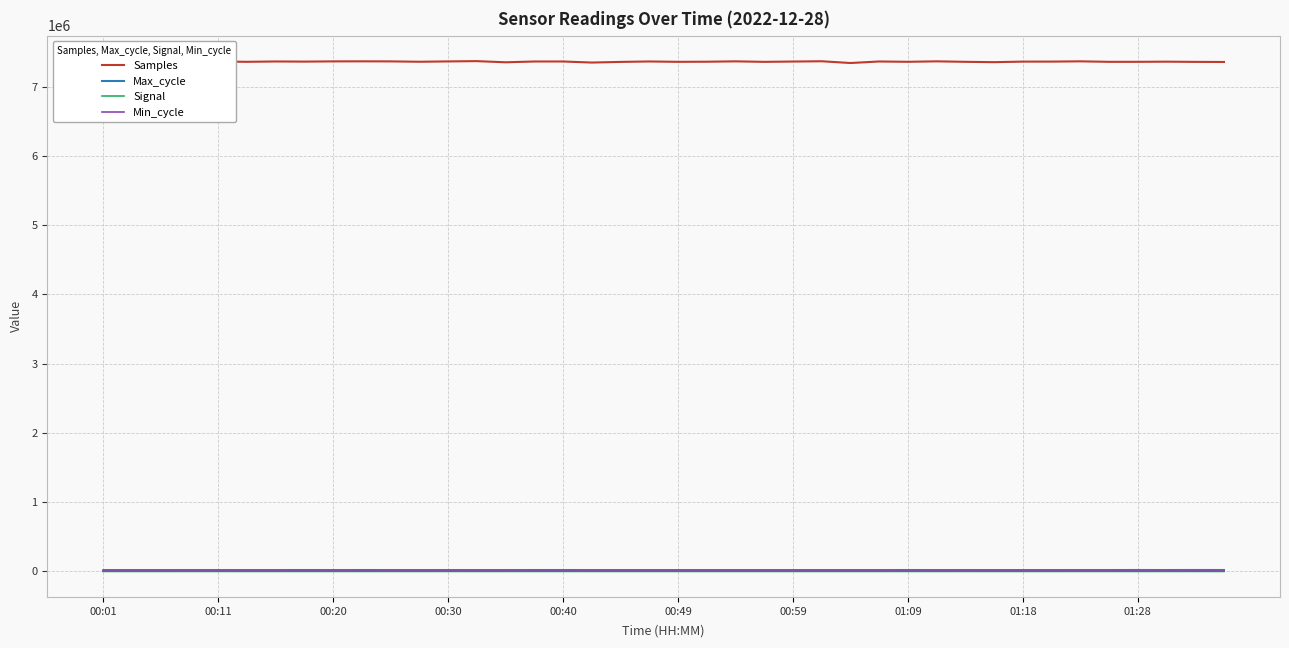

What is the maximum value shown in the chart?

7368882